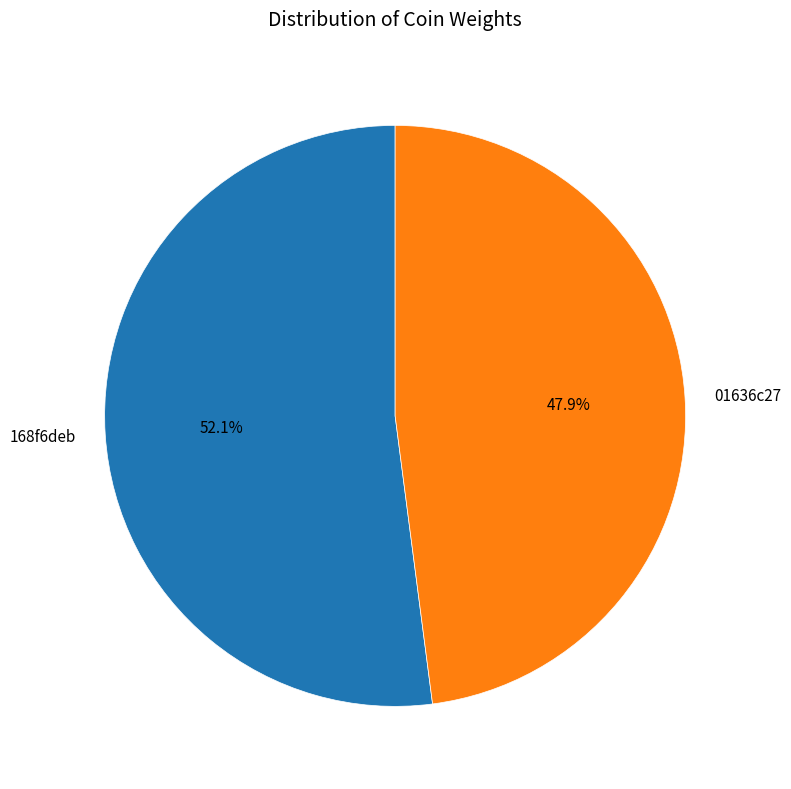

To the nearest percent, what percentage of the pie is 01636c27?

48%